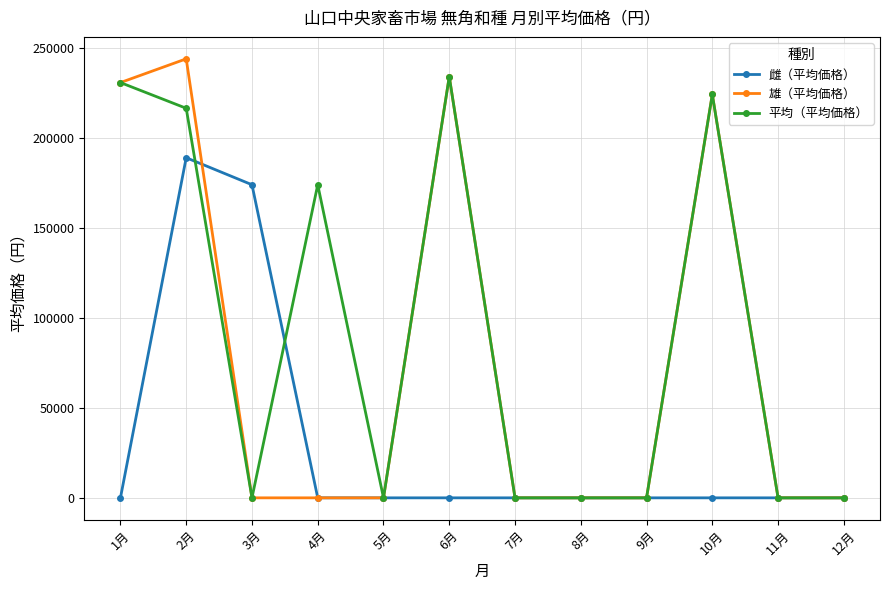

What is the total value across all series at 10月?

448800.0